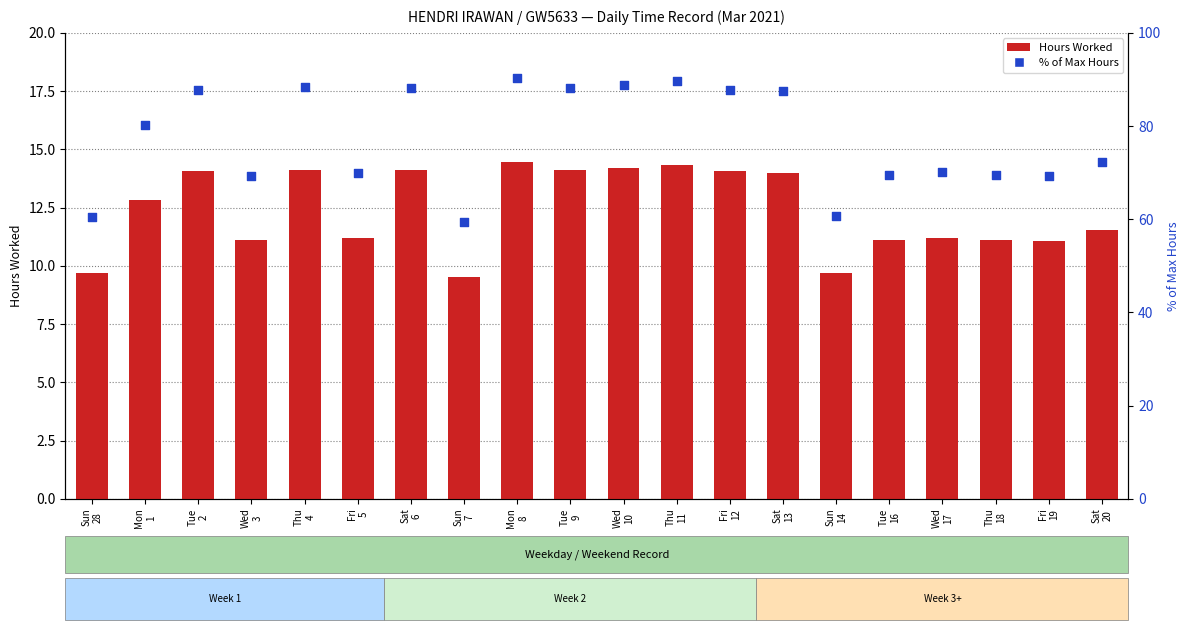

What is the total value across all series at Thu
4?

102.4